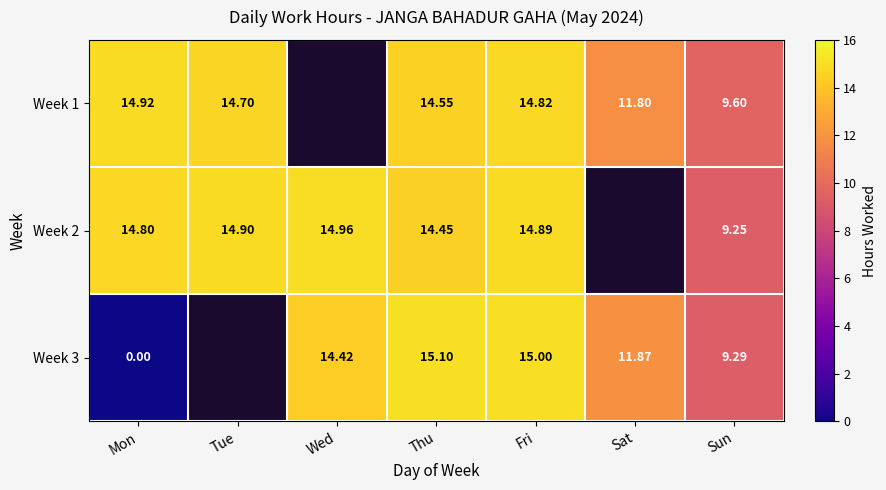

Which series changed the most between Thu and Fri?

Week 2